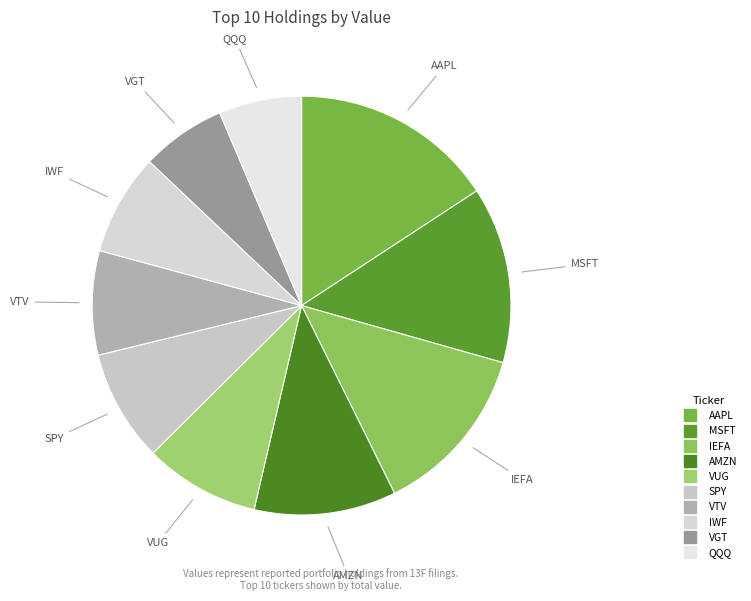

Is it true that VTV is 1% of the pie?

False